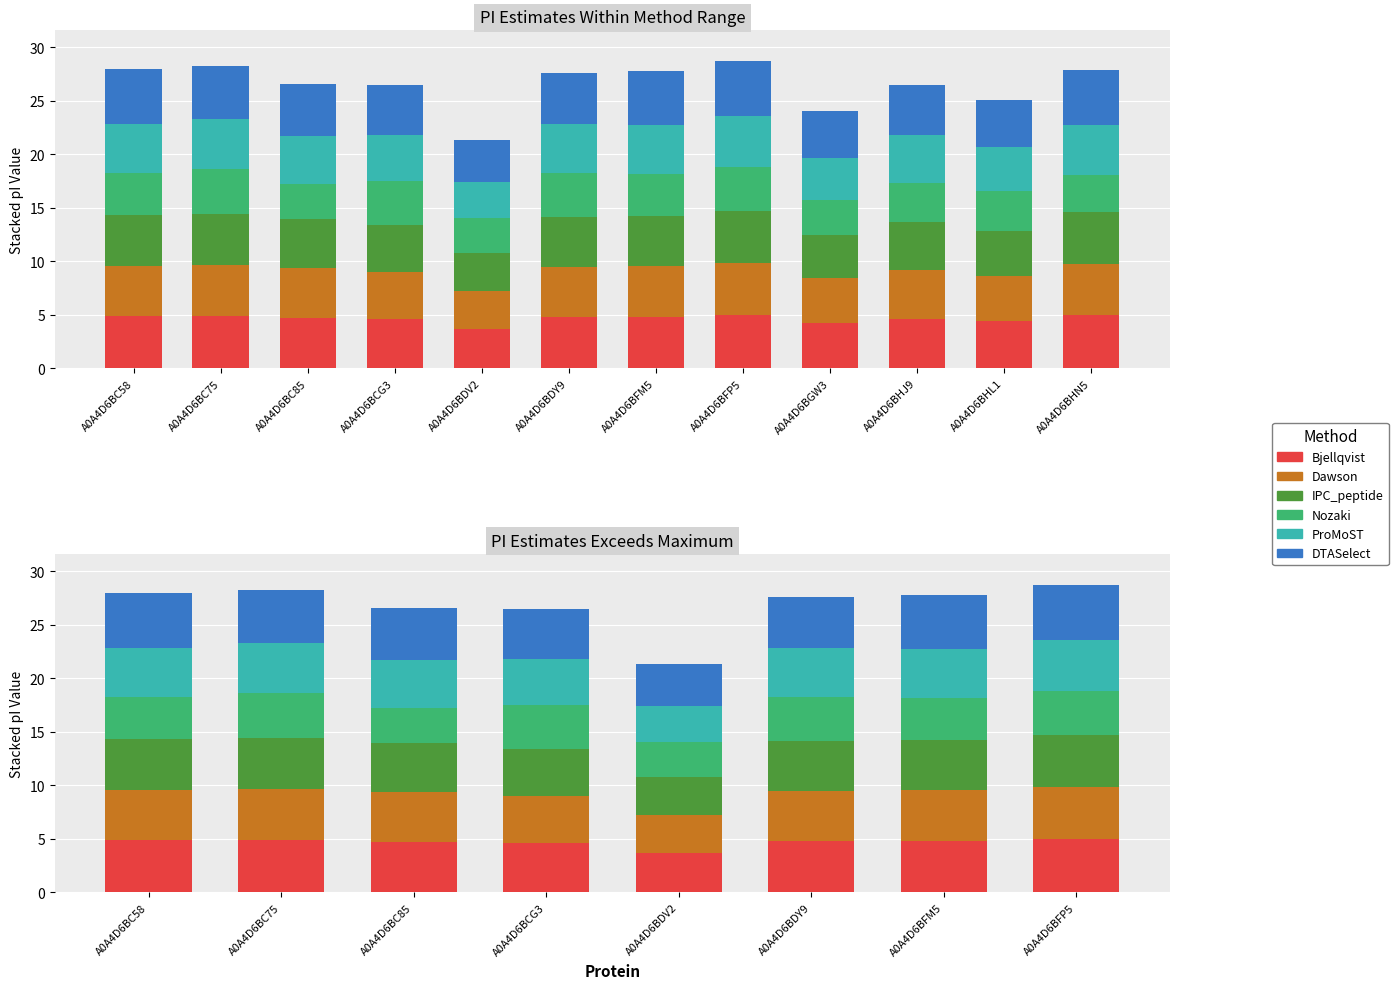

Is the value of Bjellqvist at A0A4D6BFM5 greater than the value of ProMoST at A0A4D6BDV2?

Yes